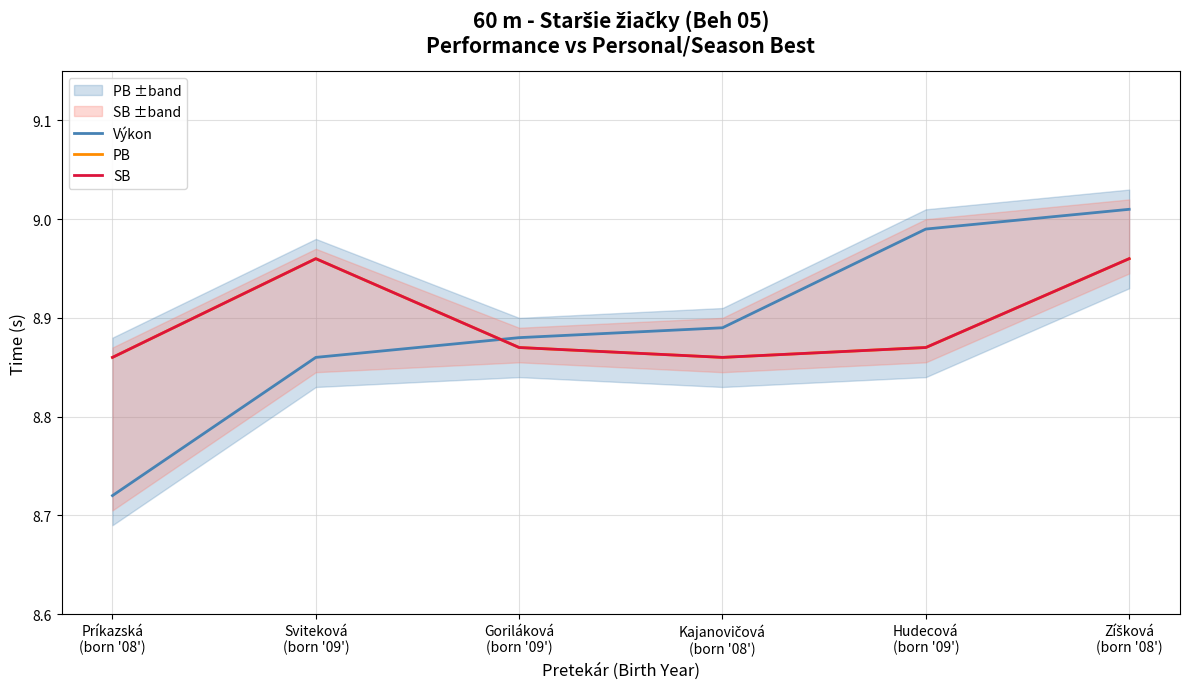

How many categories are shown in the chart?

6